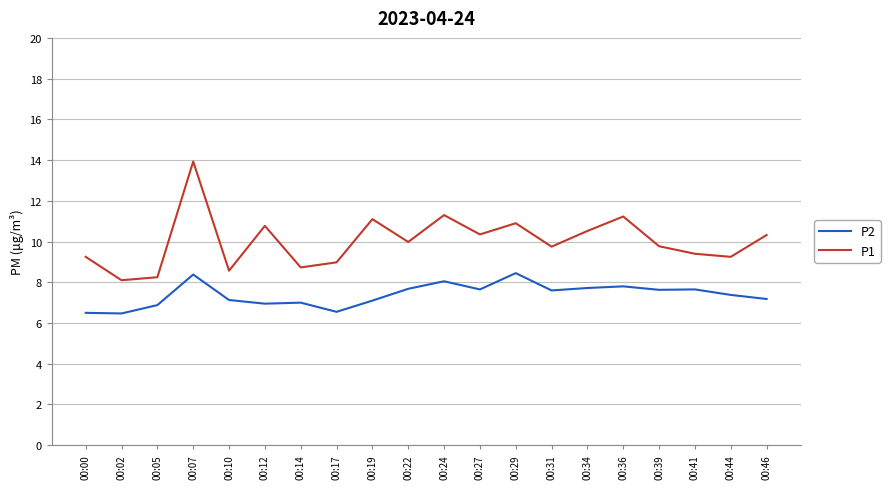

Is it true that P2 equals 11.1 at 00:46?

False